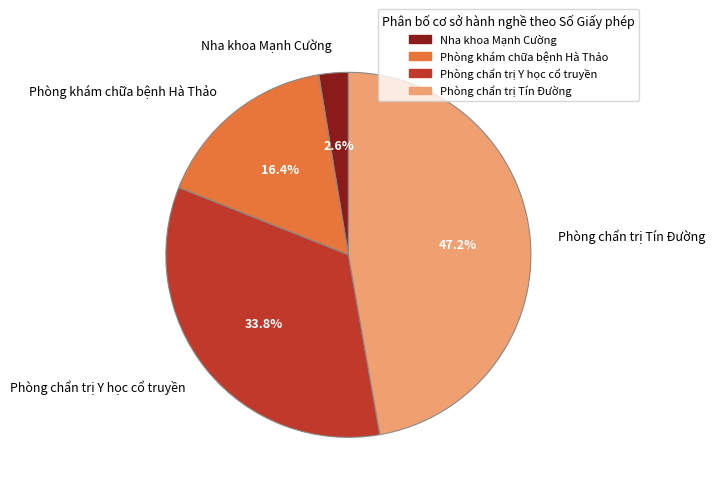

How many slices are in this pie chart?

4